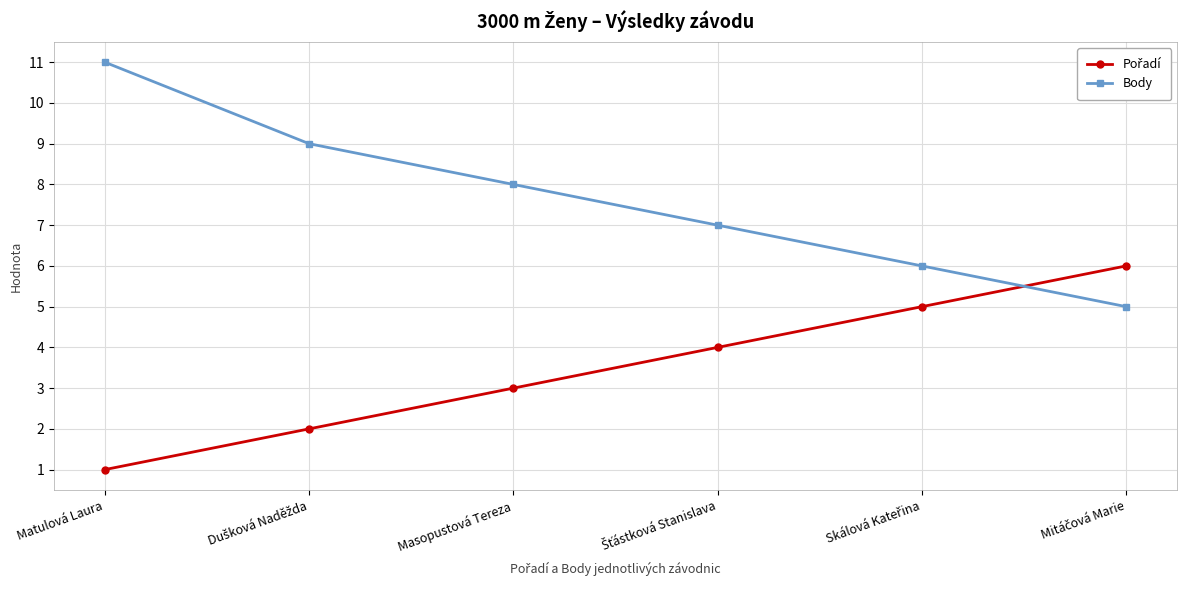

At which category does the chart reach its minimum across all series?

Matulová Laura